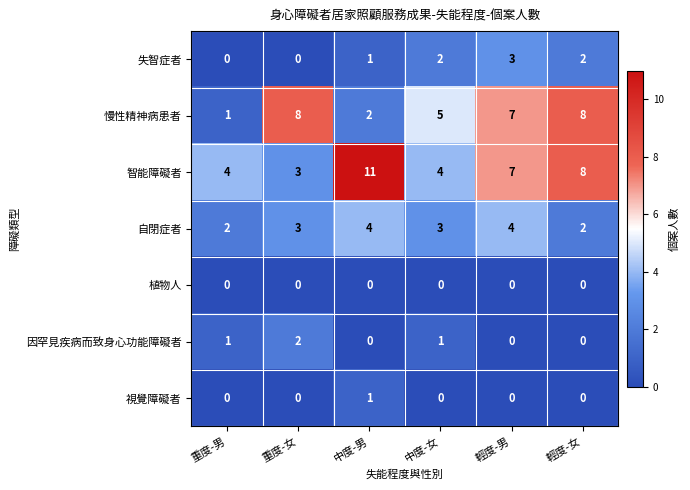

What is the average value of the 自閉症者 series?

3